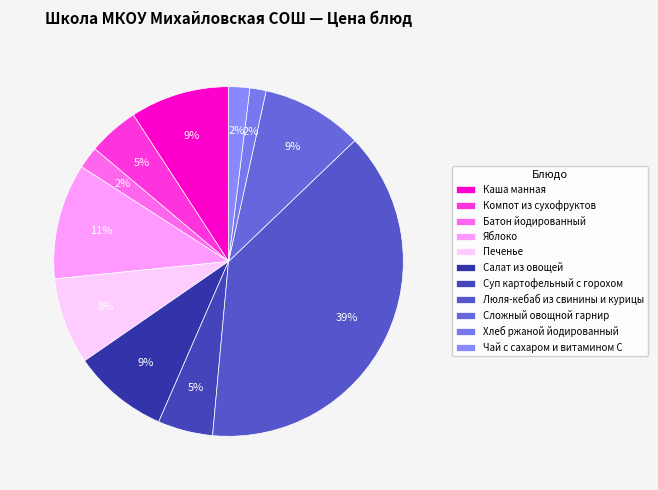

How many segments does this pie chart have?

11